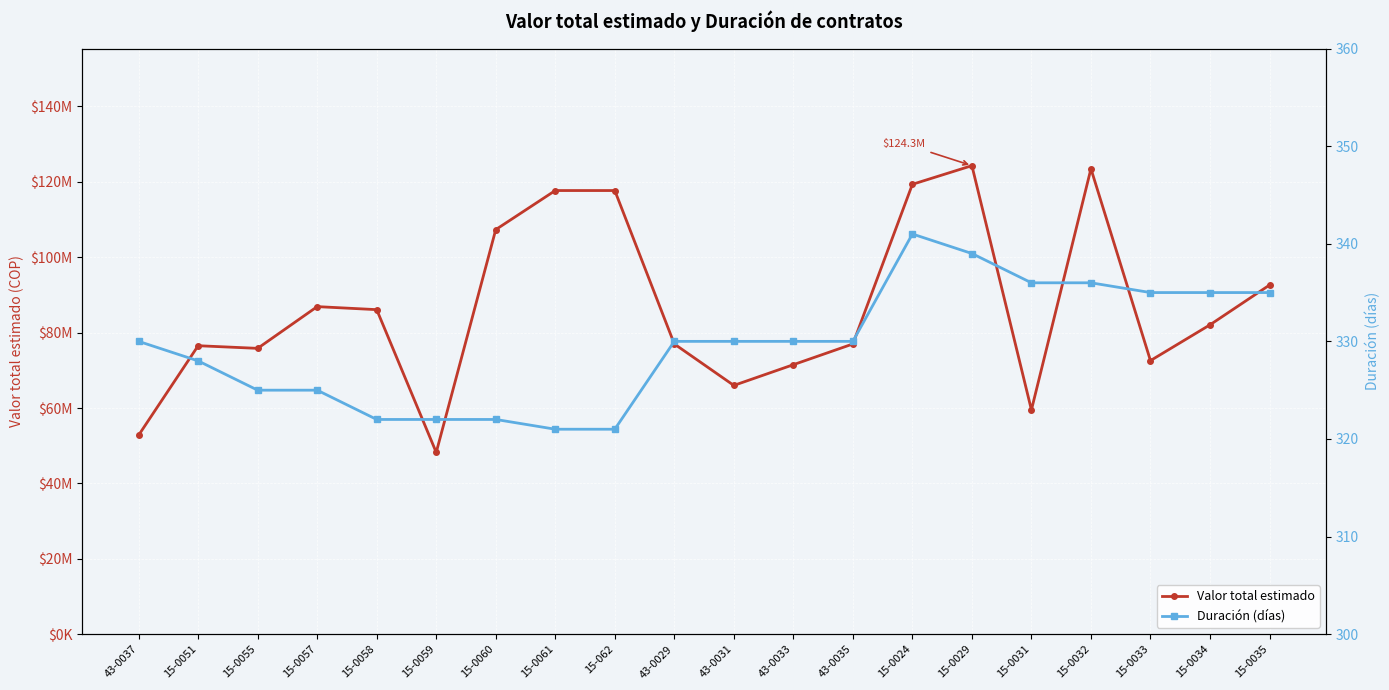

What is the difference between the highest and lowest values at 15-0059?

48235278